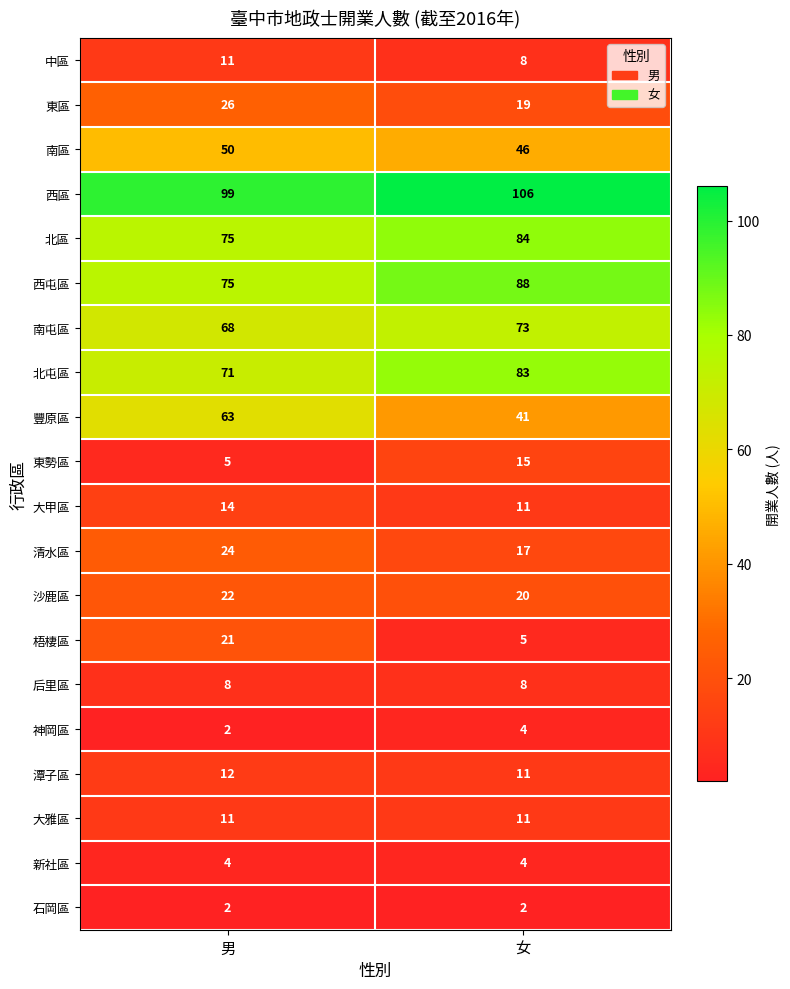

Which series has the largest range (max minus min)?

豐原區